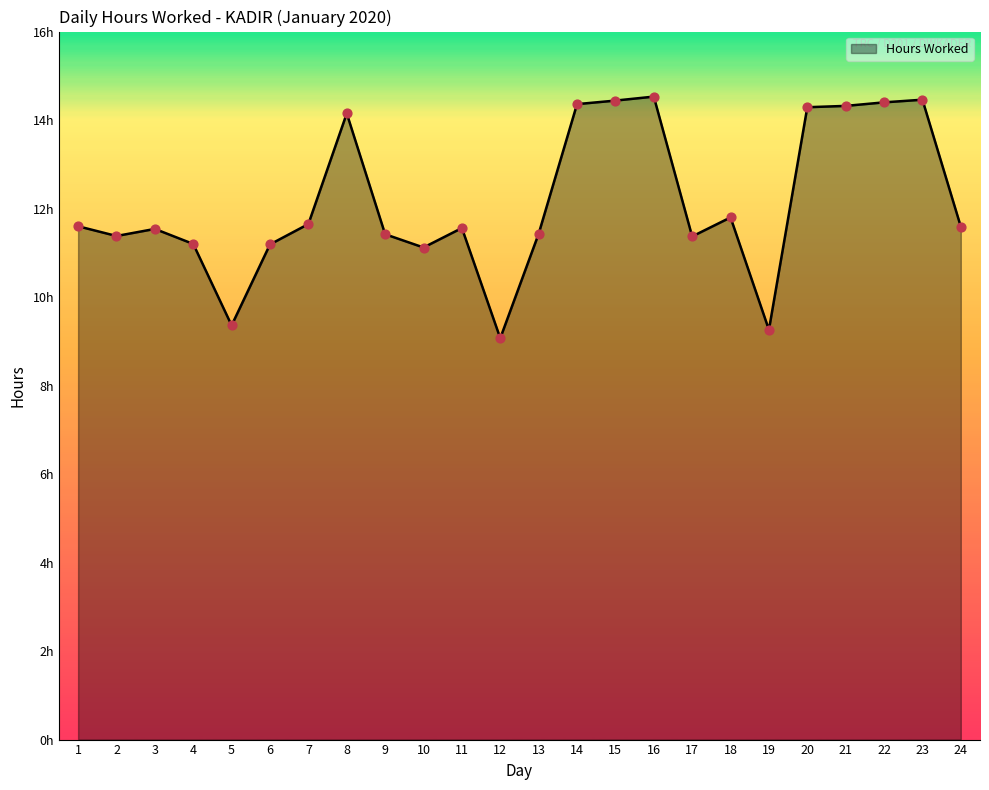

Approximately how many times larger is the value at 8 compared to 11?

1.2